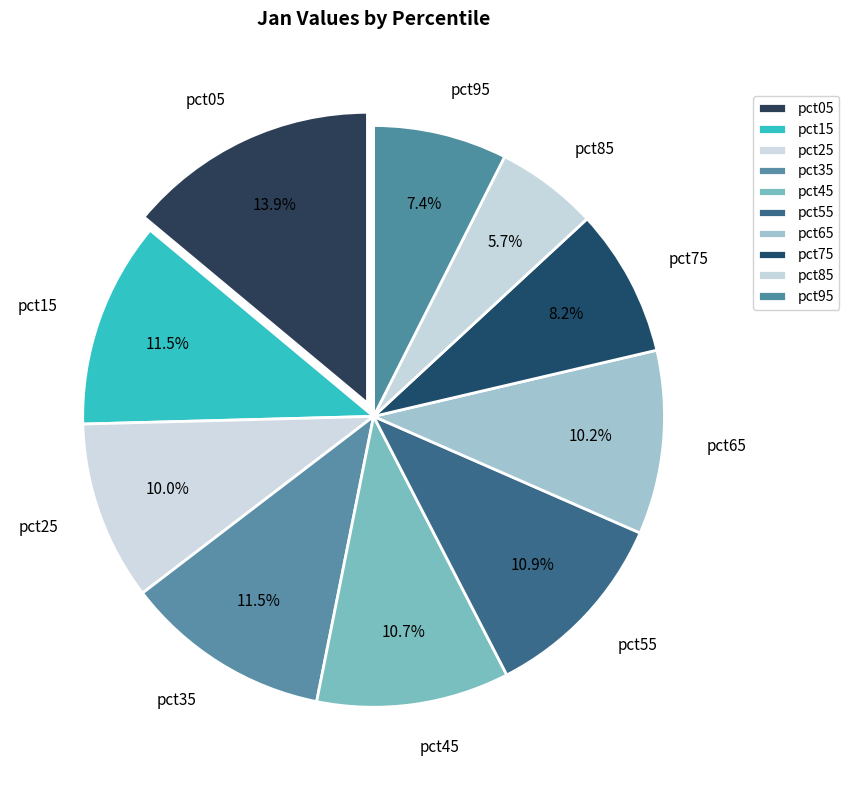

Which slice is the largest?

pct05